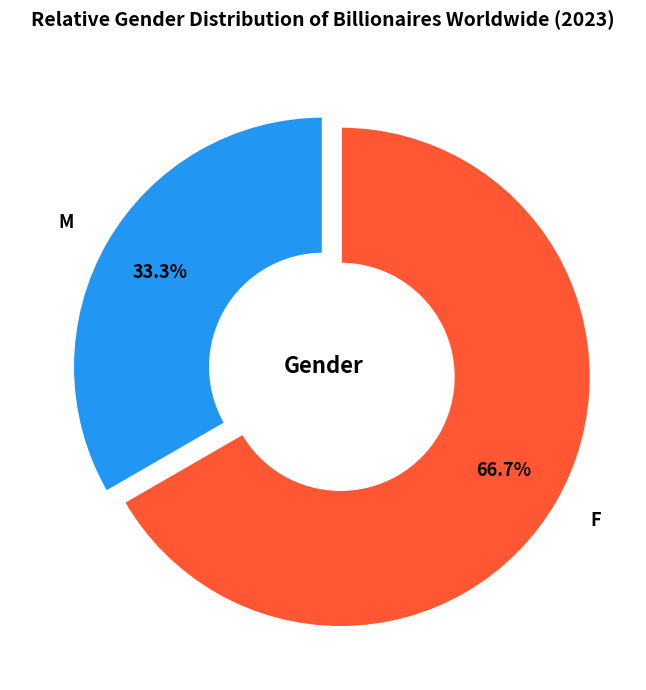

Does any single category account for the majority?

Yes